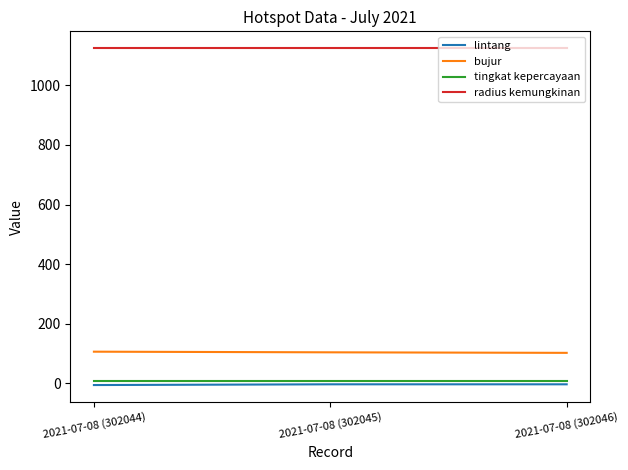

Which series has the largest total across all categories?

radius kemungkinan